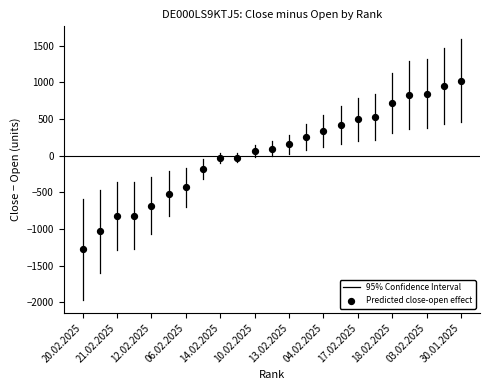

What is the range of Y values (max minus min)?

2300